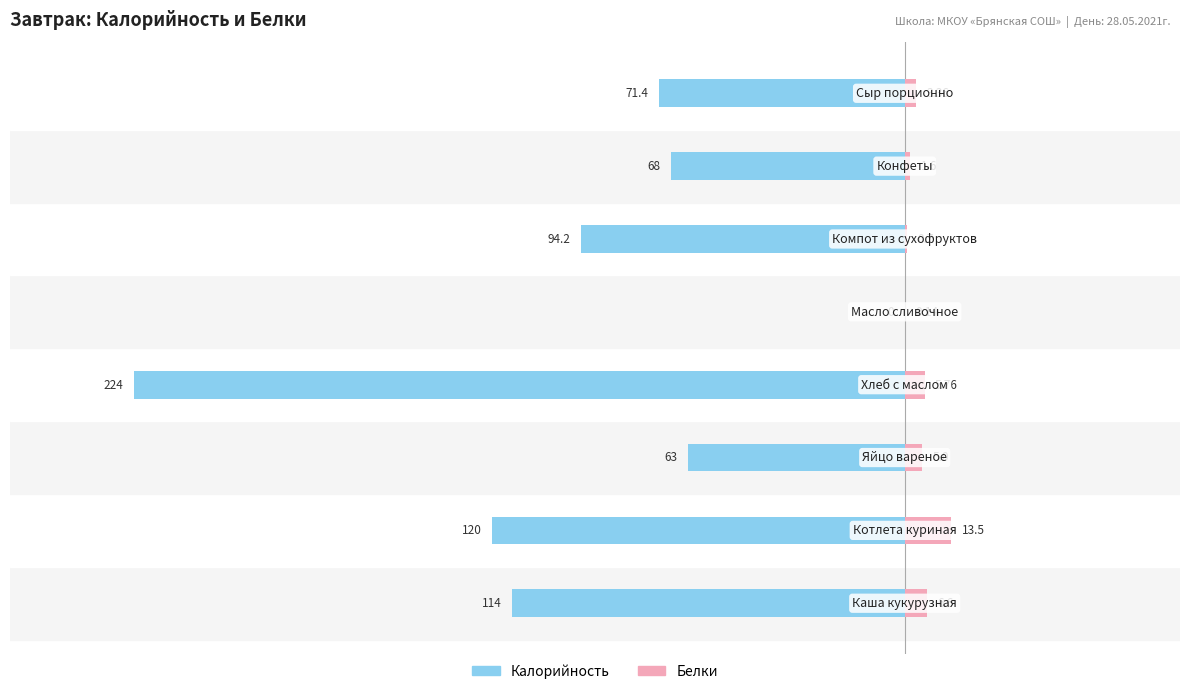

How many data points in Калорийность are less than -71?

5